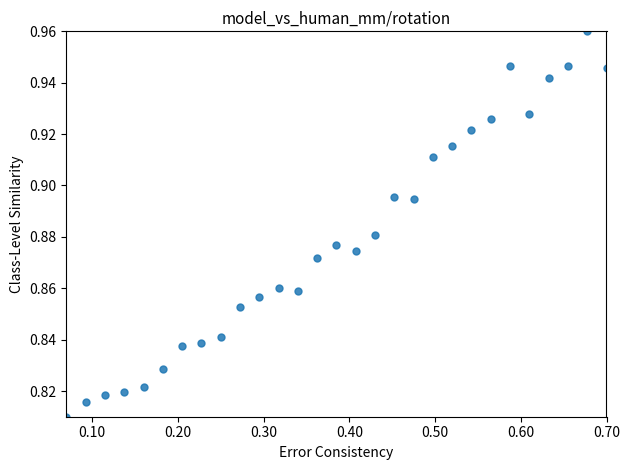

What is the range of X values (max minus min)?

0.6